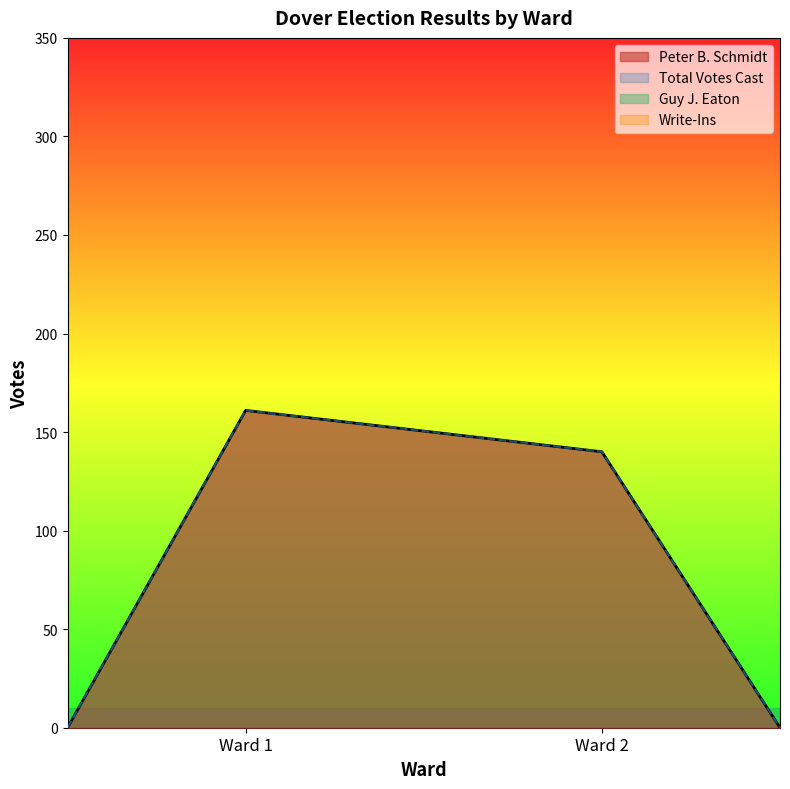

Where is Peter B. Schmidt nearest to the value 150?

Ward 2